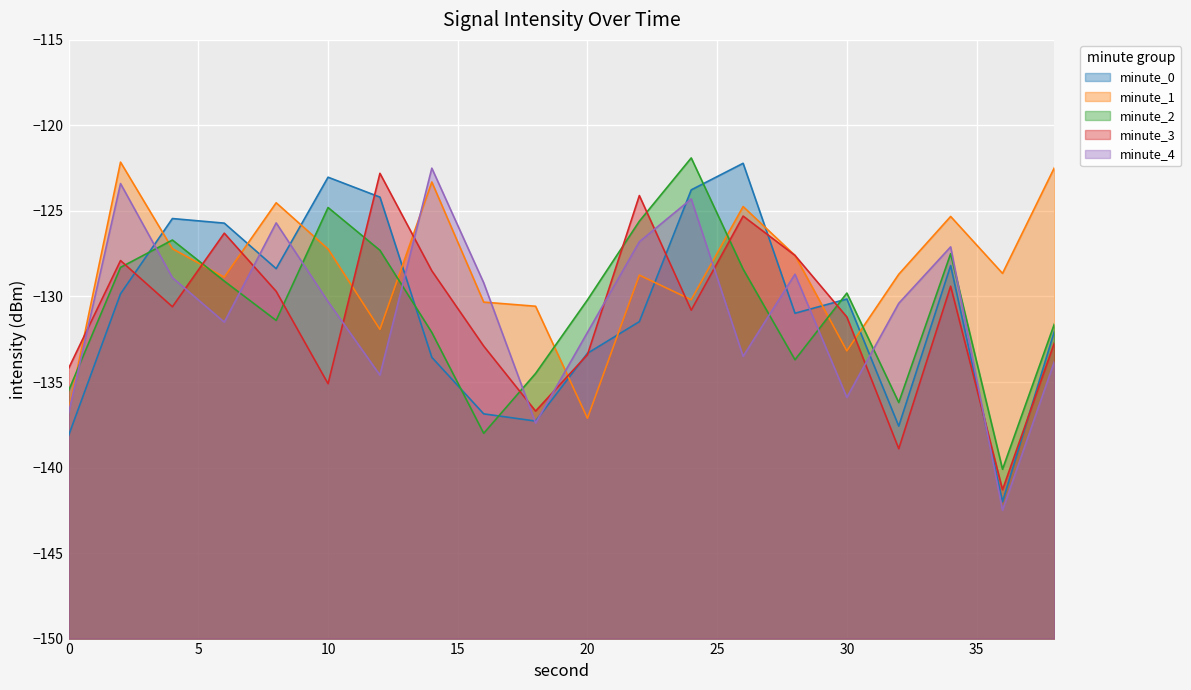

Is the value of minute_4 at 26 greater than the value of minute_0 at 4?

No